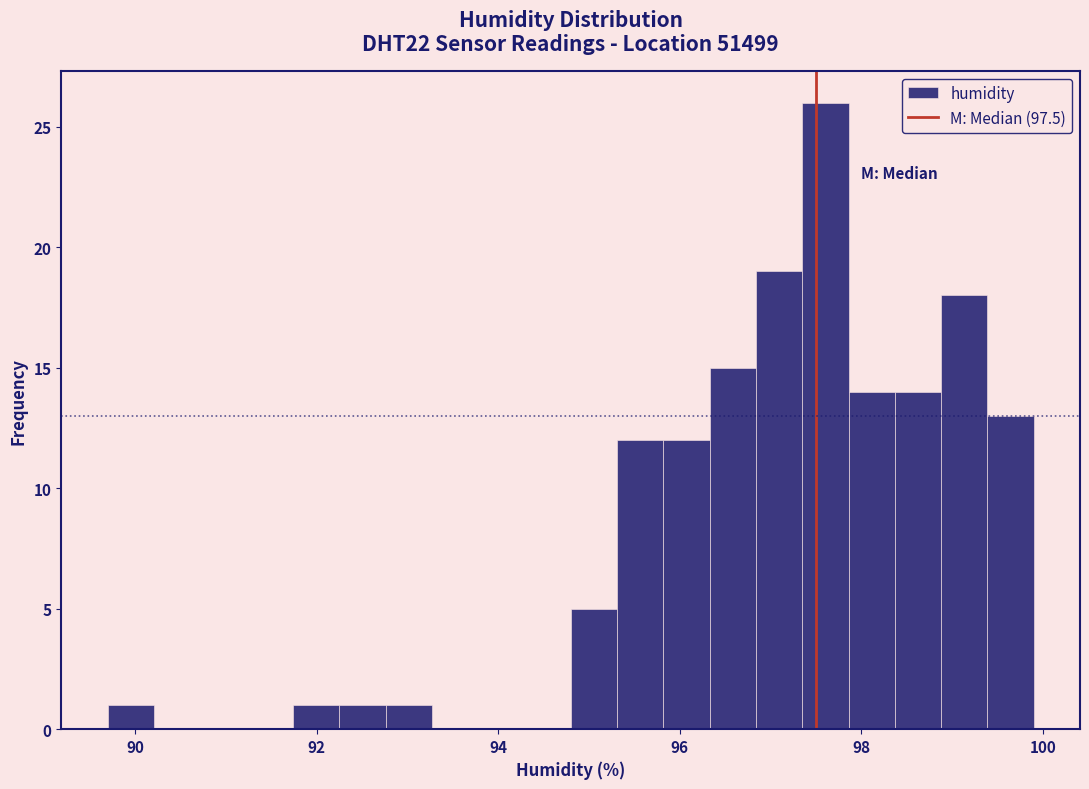

Read against the x-axis, roughly where is the centre of the tallest bar?

97.6